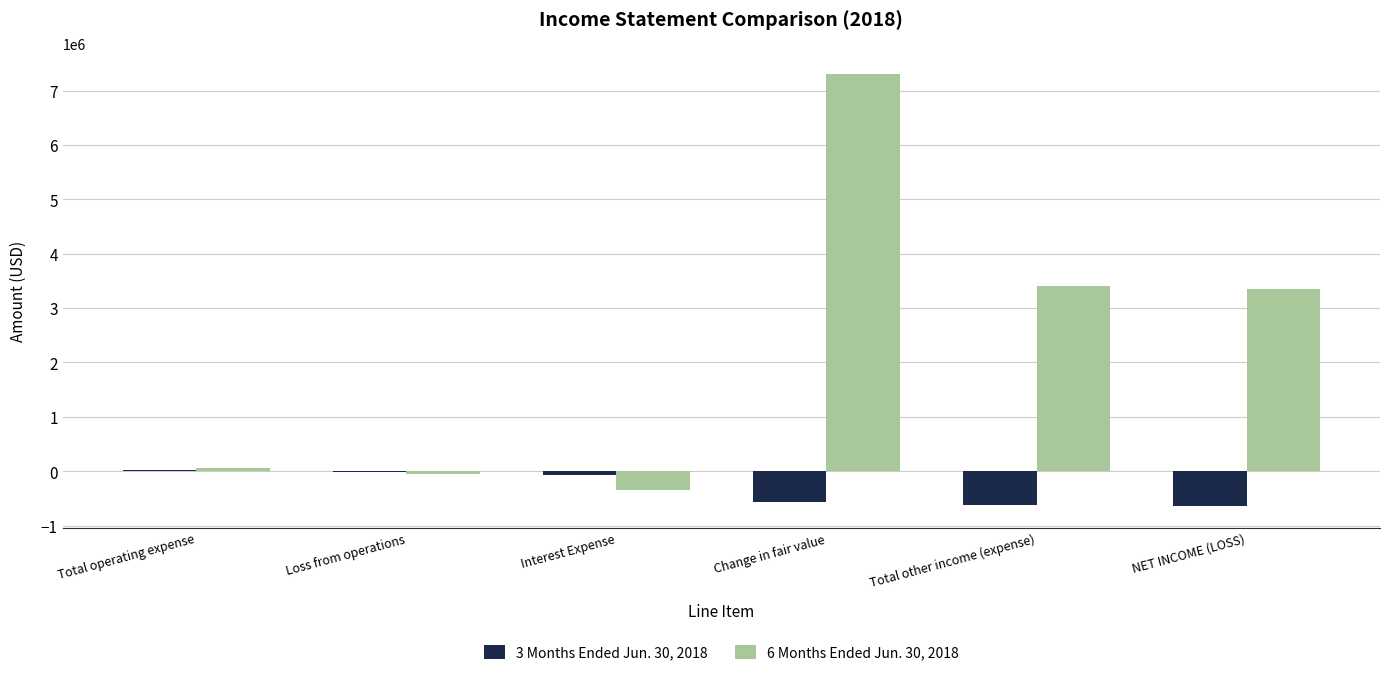

Which label corresponds to the largest value in the chart?

Change in fair value